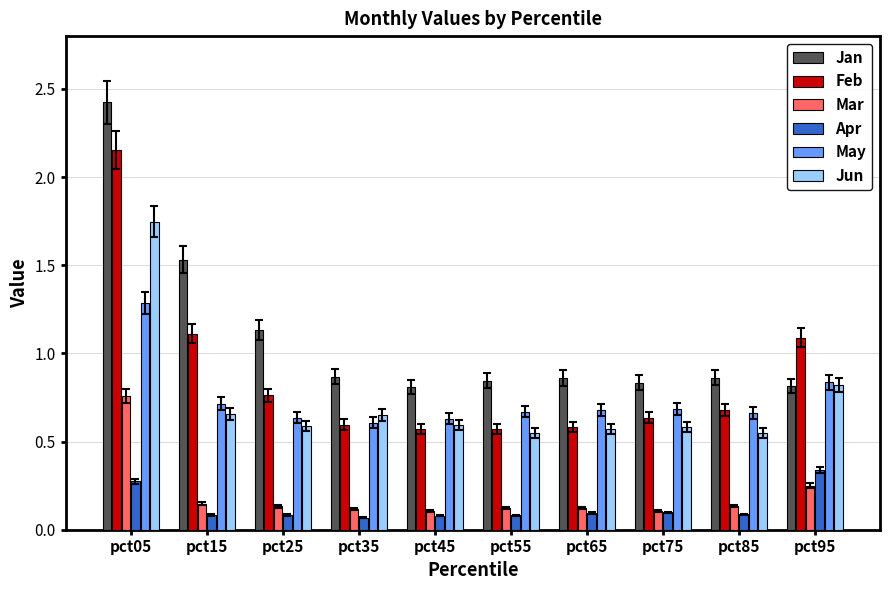

Read the Jan value at pct05.

2.4